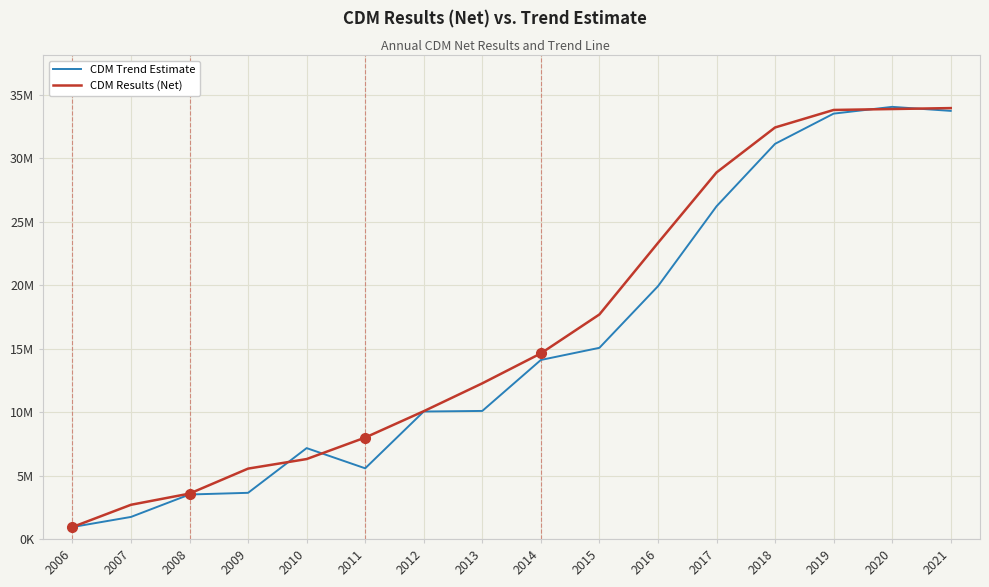

Does the chart display data point markers on the line(s)?

No